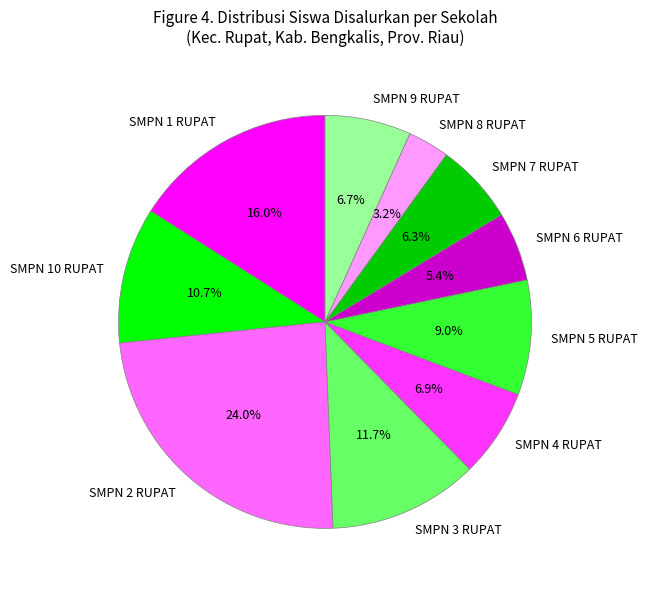

Which slice is the largest?

SMPN 2 RUPAT